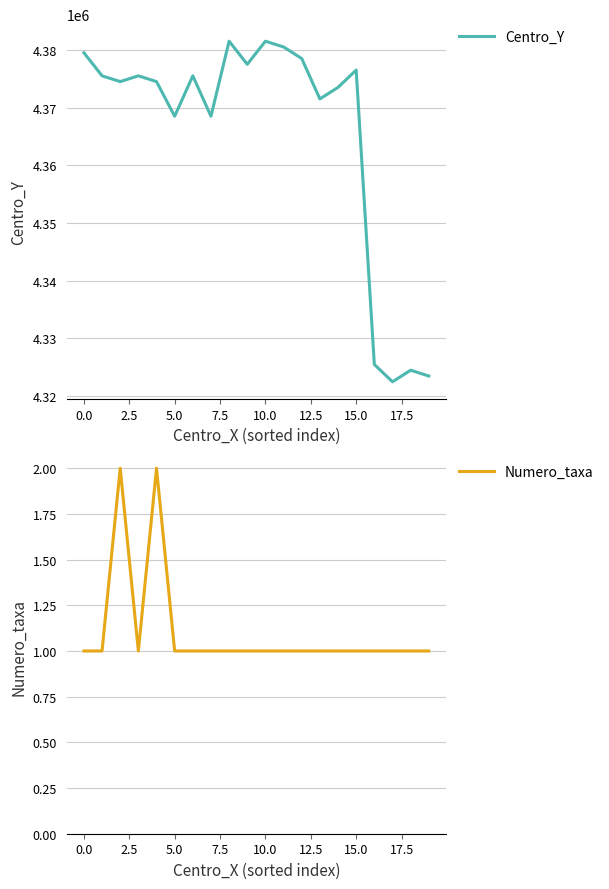

How many lines are shown in the chart?

2